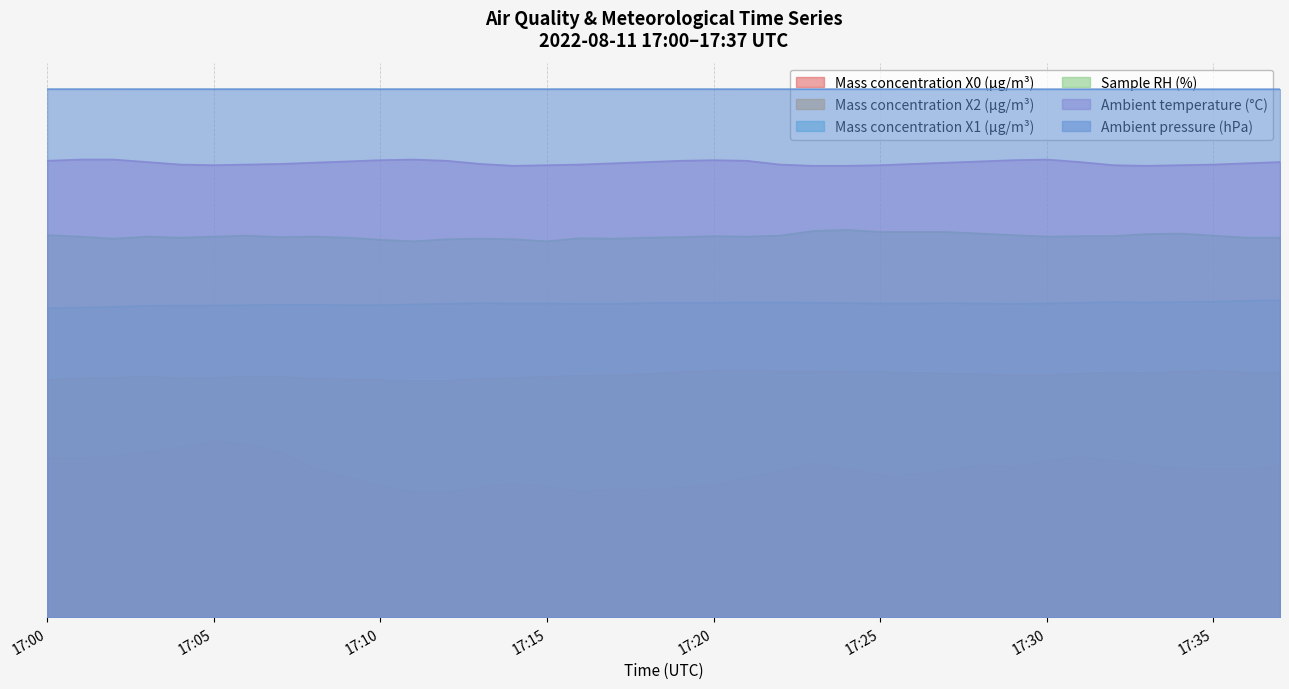

Which category has the highest value across all series?

17:00